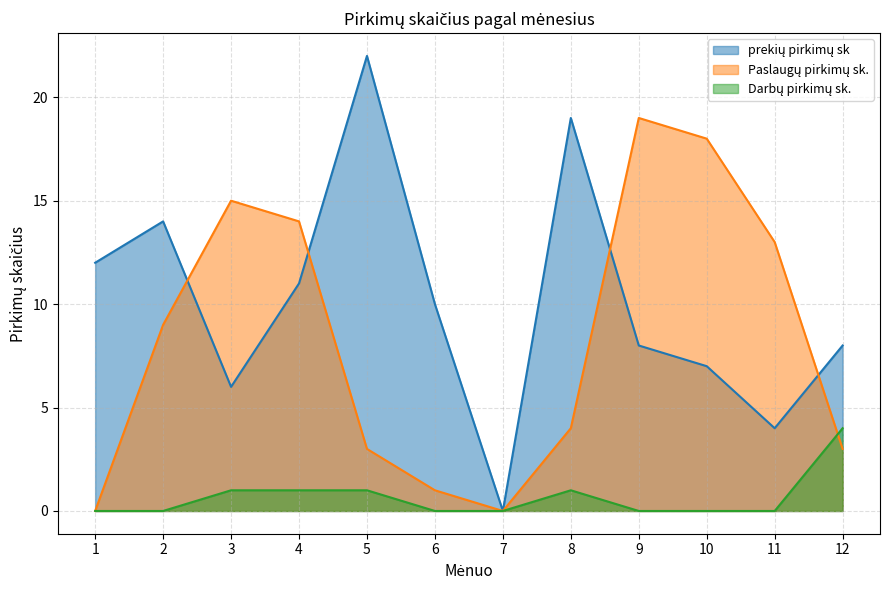

True or false: Darbų pirkimų sk. has more than 1 points higher than both neighbors.

False